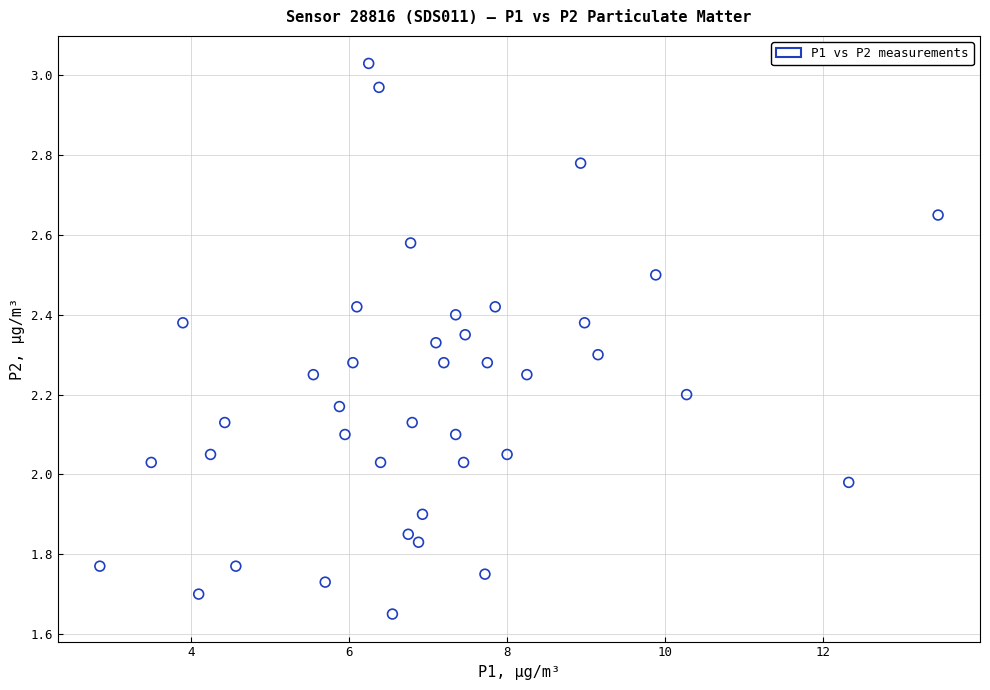

What is the range of Y values (max minus min)?

1.4